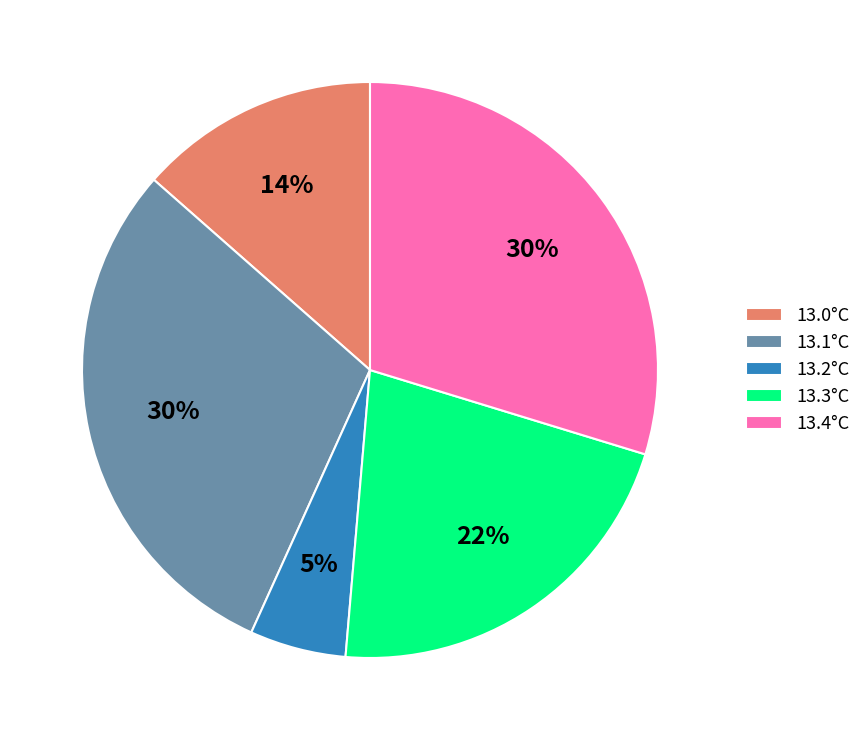

Between 13.3°C and 13.1°C, which is larger?

13.1°C